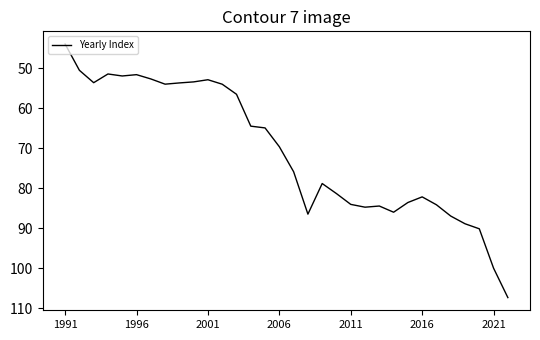

What is the maximum value shown in the chart?

107.4